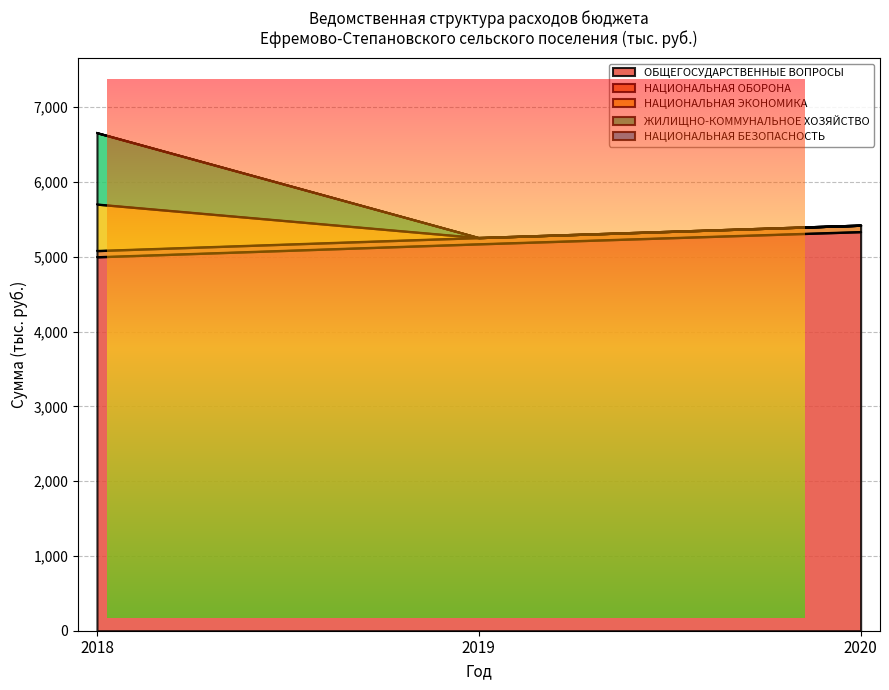

True or false: НАЦИОНАЛЬНАЯ ЭКОНОМИКА has a value of 8869.6 at 2018.

False